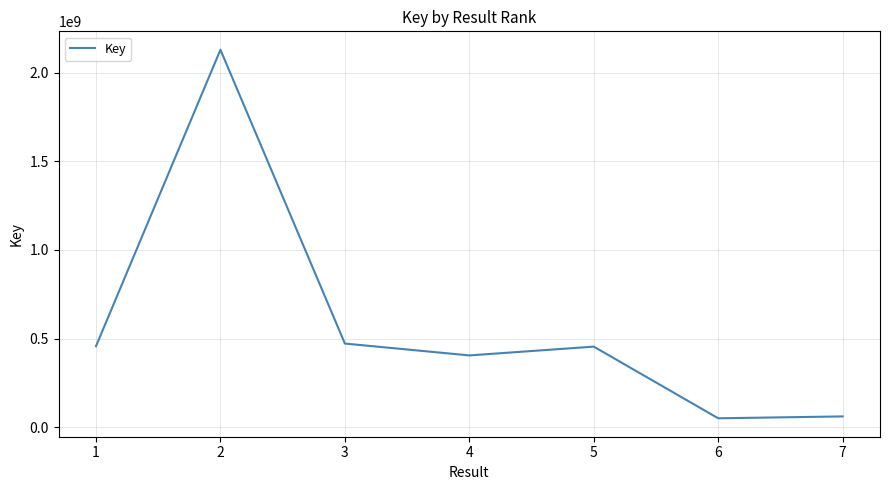

Is it true that the value at 6 is 49980028?

True